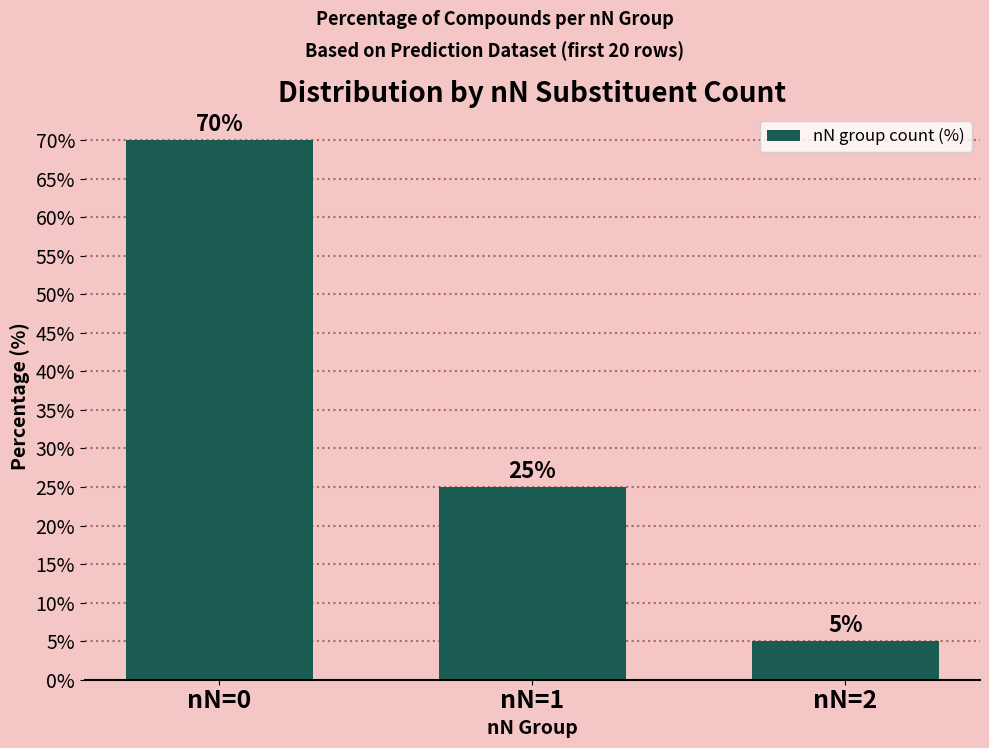

How many series are shown in this chart?

1